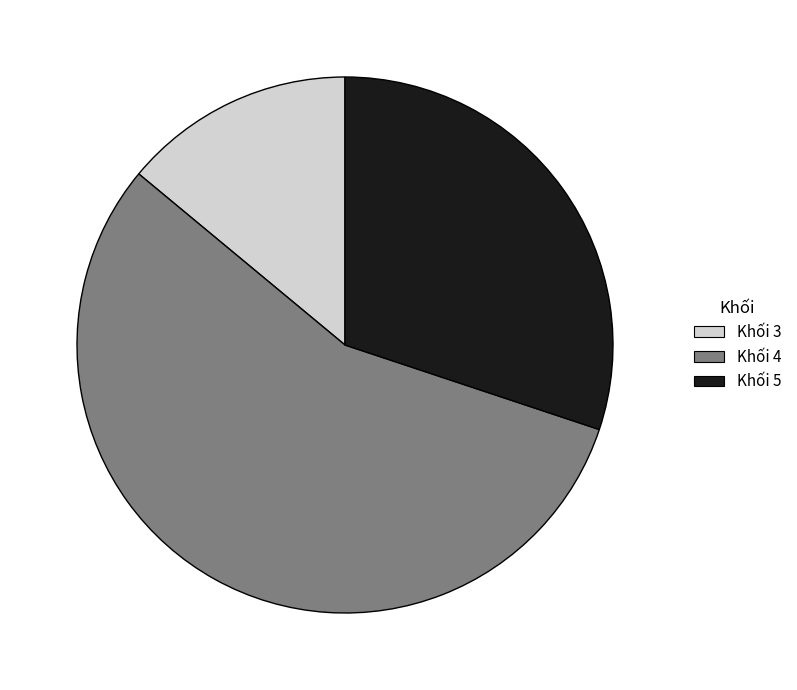

Does any single category account for the majority?

Yes